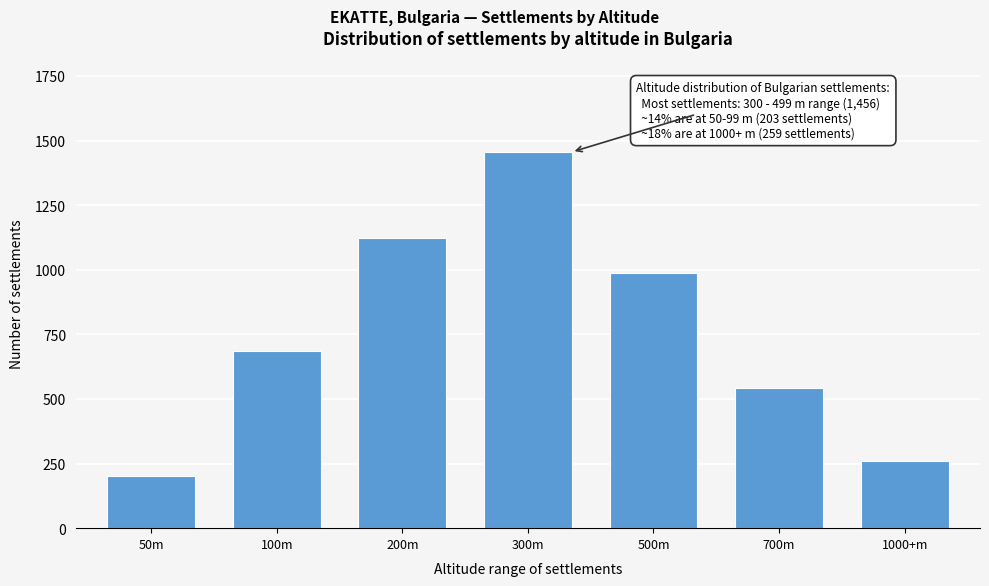

Reading left to right, extract all data points from this chart.

50m=203	100m=687	200m=1124	300m=1456	500m=987	700m=543	1000+m=259